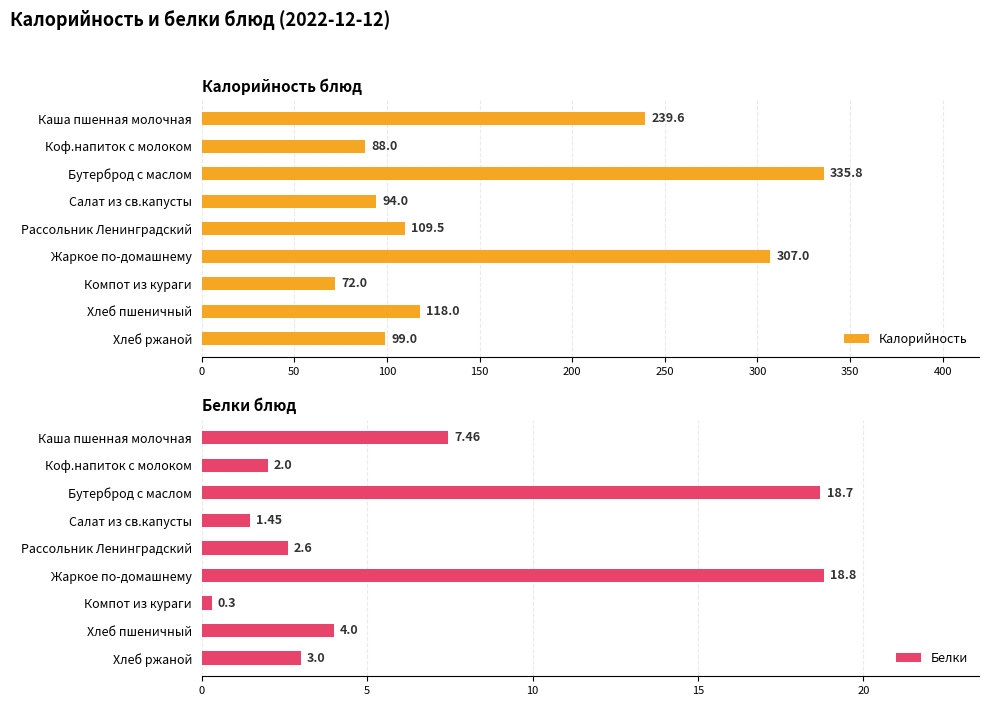

What is the greatest value displayed?

335.8